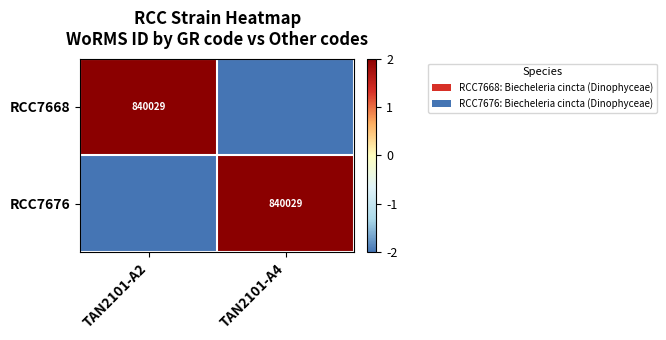

How many distinct data groups are displayed?

2